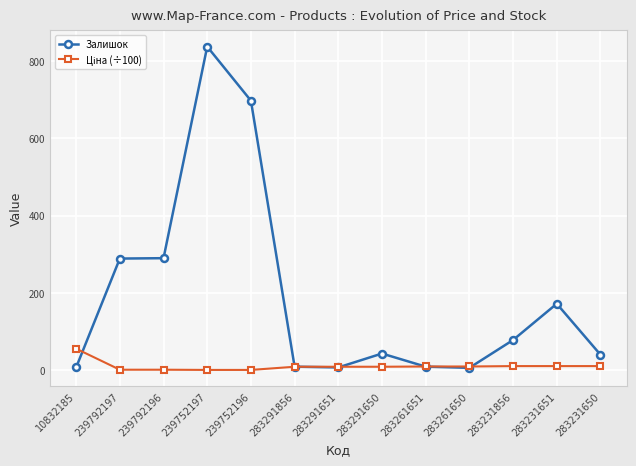

What is the label of the 9th point from the right?

239752196